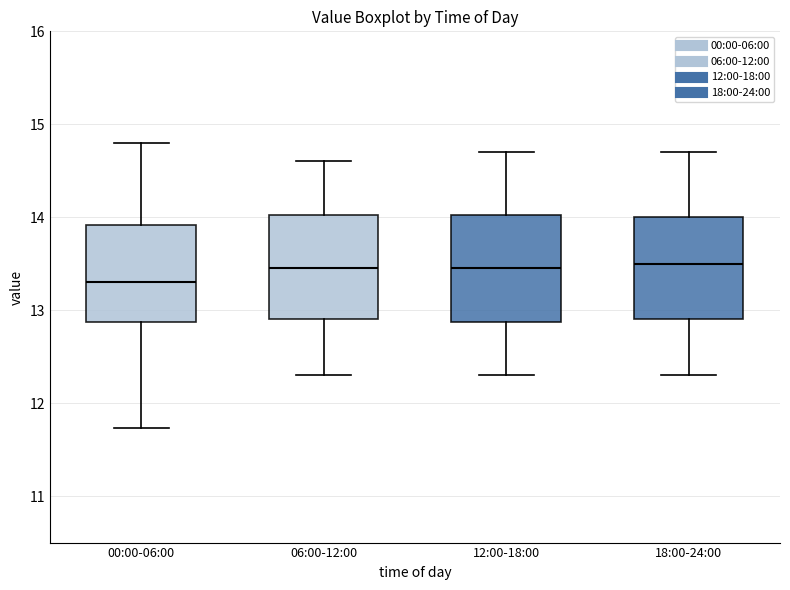

Reading left to right, read every box against the y-axis: the position of its median line, the range the box covers, and the ends of its whiskers. The values are not printed on the chart, so give them approximately, as read against the axis.

00:00-06:00: median 13.3, box 12.9 to 13.9, whiskers 11.7 to 14.8
06:00-12:00: median 13.5, box 12.9 to 14.0, whiskers 12.3 to 14.6
12:00-18:00: median 13.5, box 12.9 to 14.0, whiskers 12.3 to 14.7
18:00-24:00: median 13.5, box 12.9 to 14.0, whiskers 12.3 to 14.7